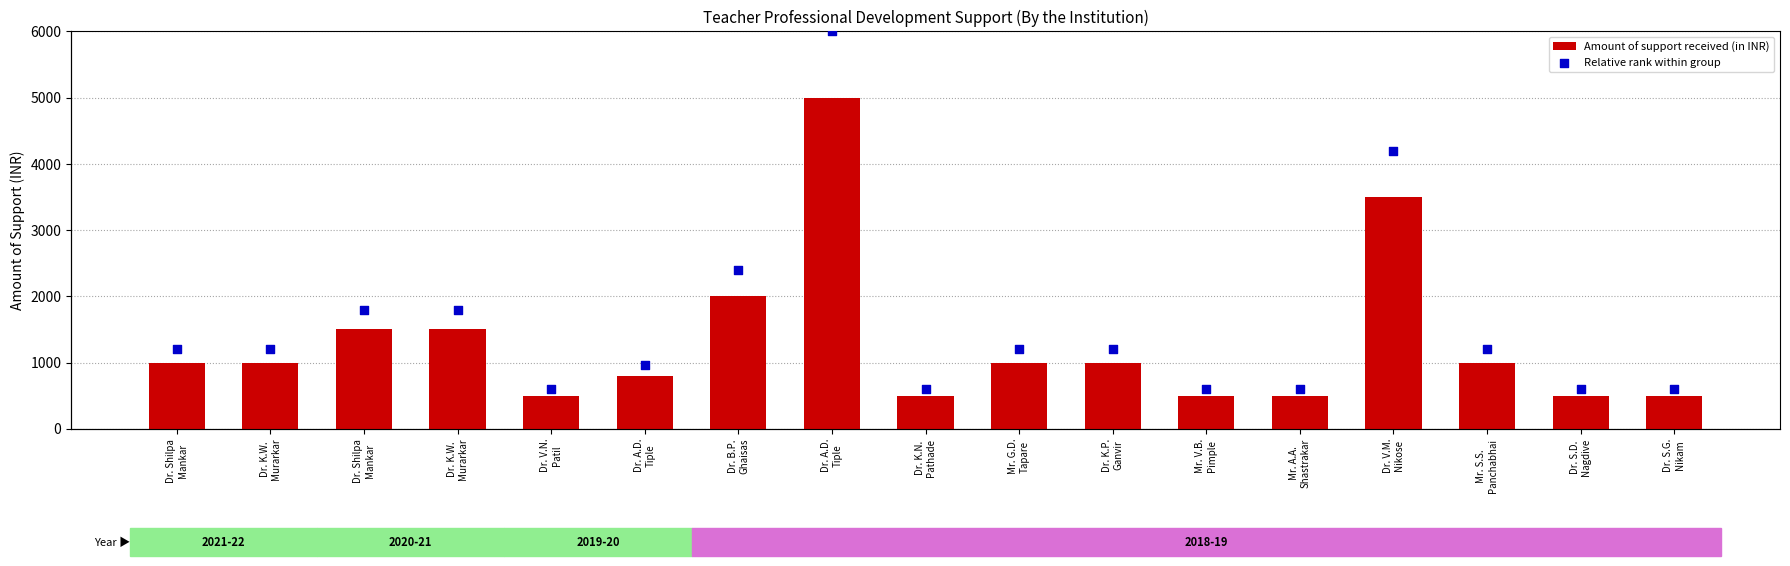

Which series reaches the maximum Y coordinate?

Amount of support received (in INR)